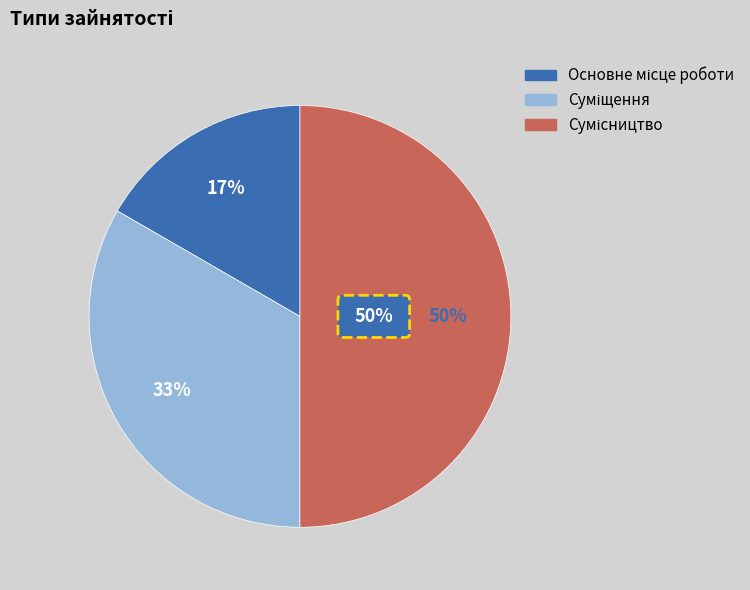

To the nearest percent, what is the difference between the largest and smallest slice percentages?

33%